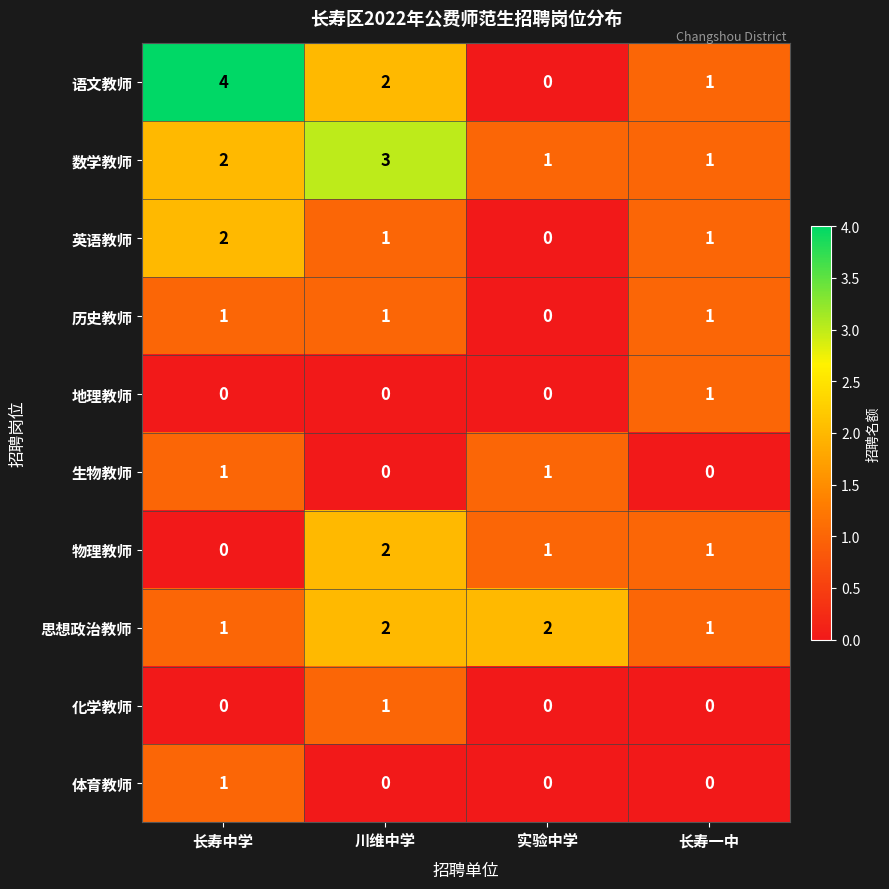

What is the sum of the 思想政治教师 values at 川维中学 and 长寿一中?

3